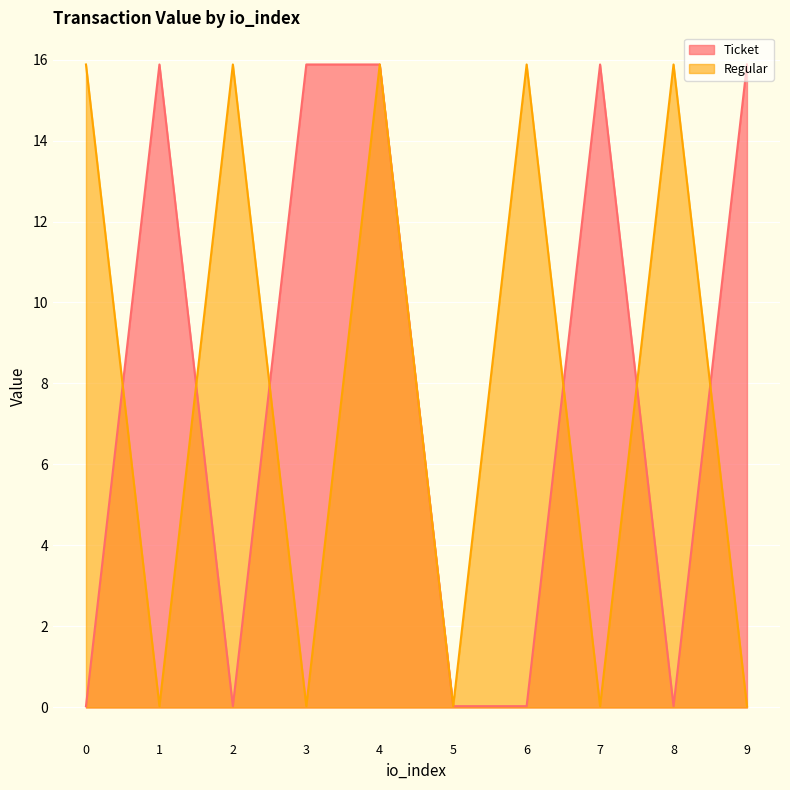

The value of Ticket at 2 is 0.0. True or false?

False